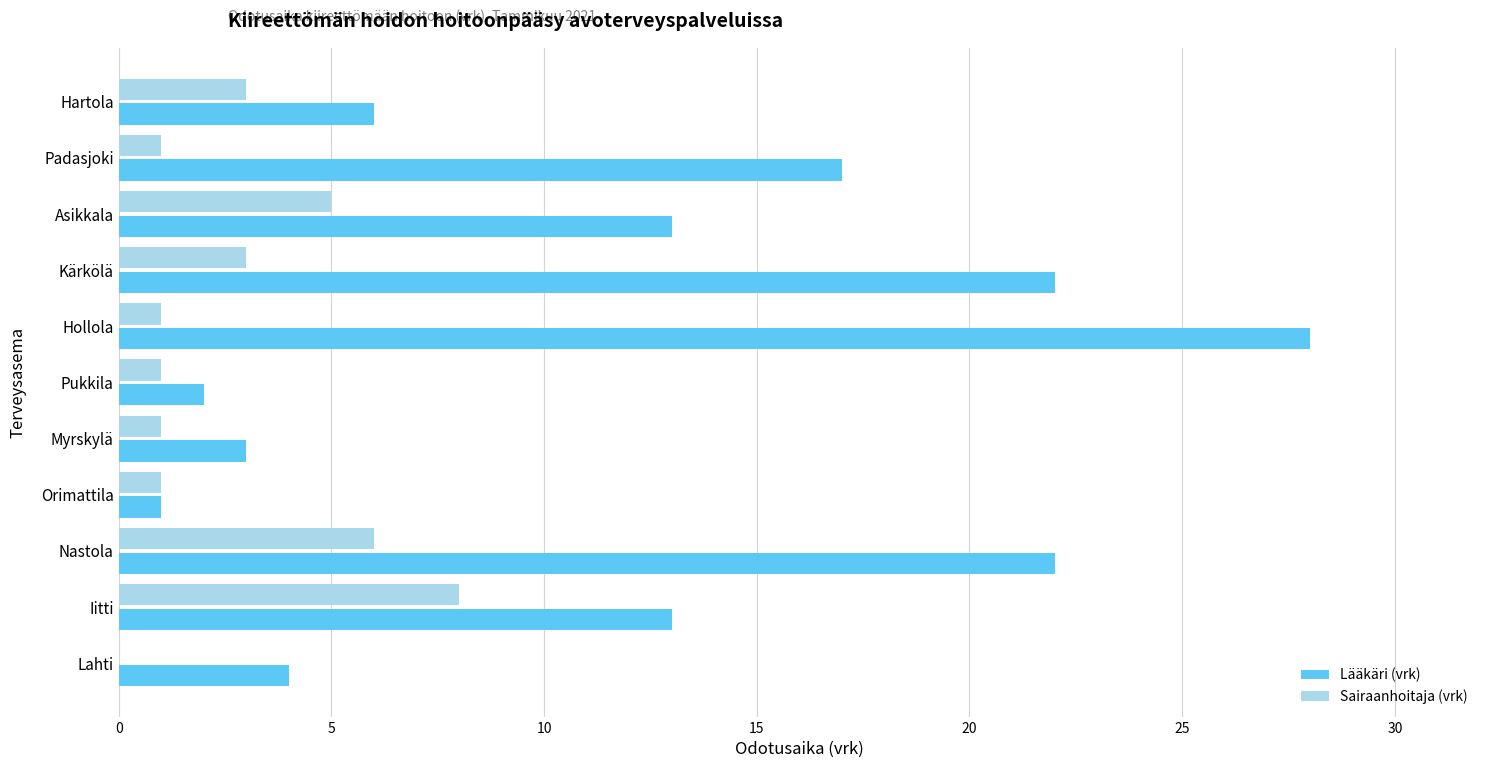

Is the value of Lääkäri (vrk) at Hartola greater than the value of Sairaanhoitaja (vrk) at Kärkölä?

Yes